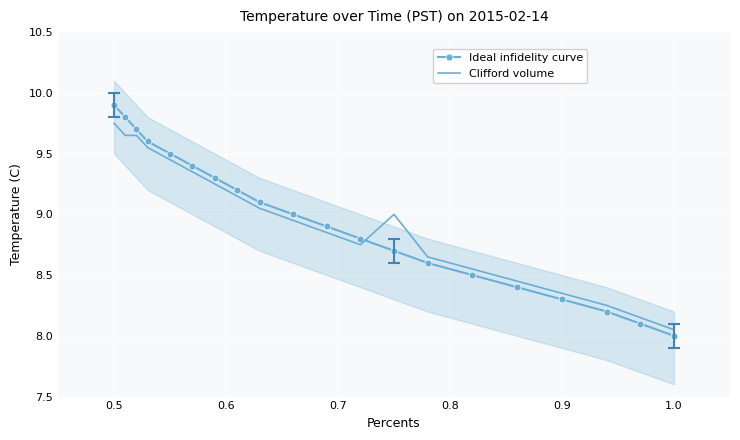

What is the value of the Ideal infidelity curve point at the 16th from the left?

8.4